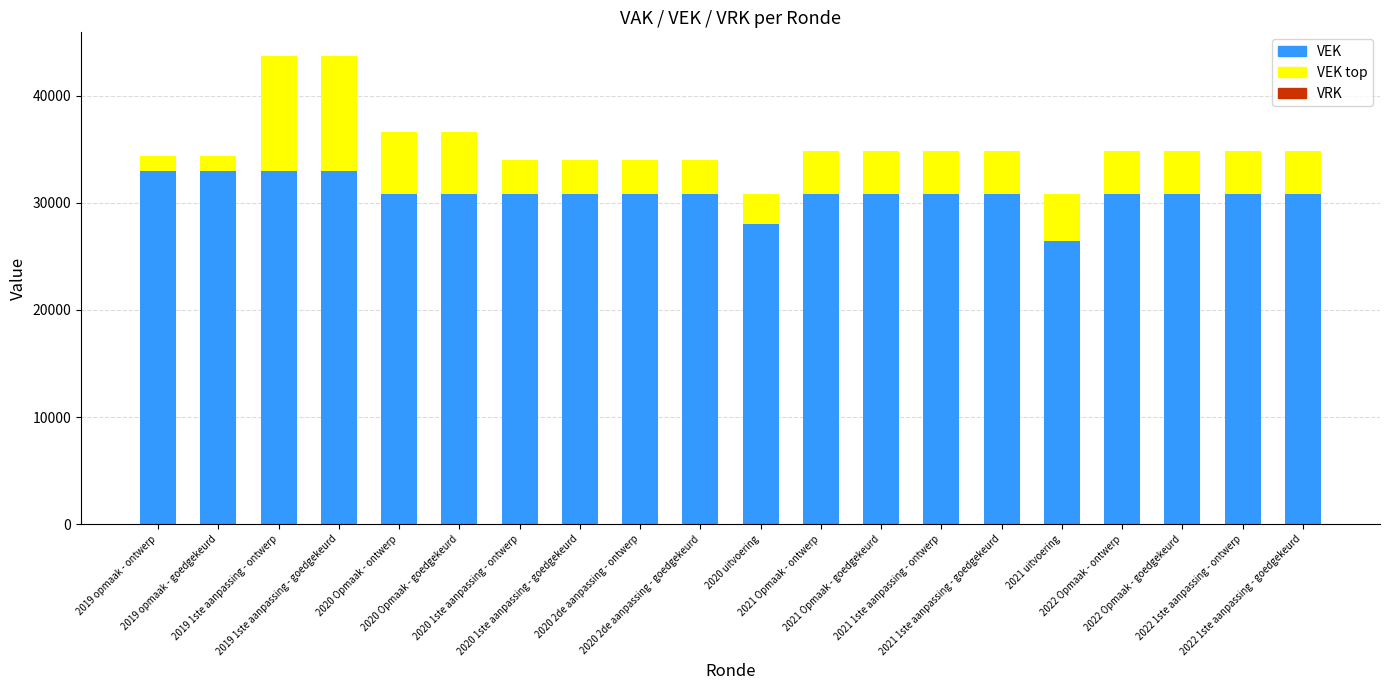

What is the average value of the VEK (base) series?

31230